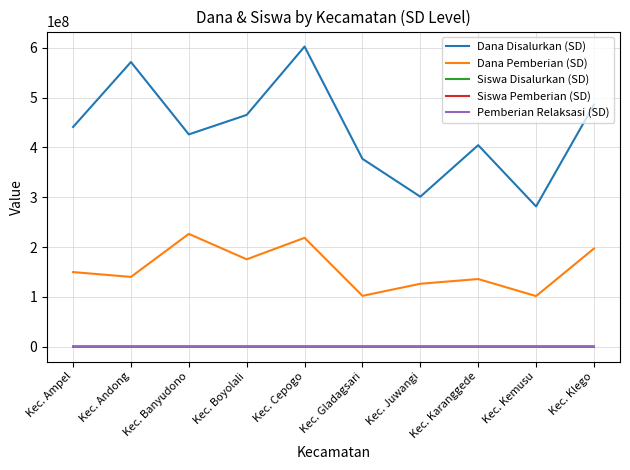

Is it true that Dana Disalurkan (SD) equals 263616051 at Kec. Andong?

False